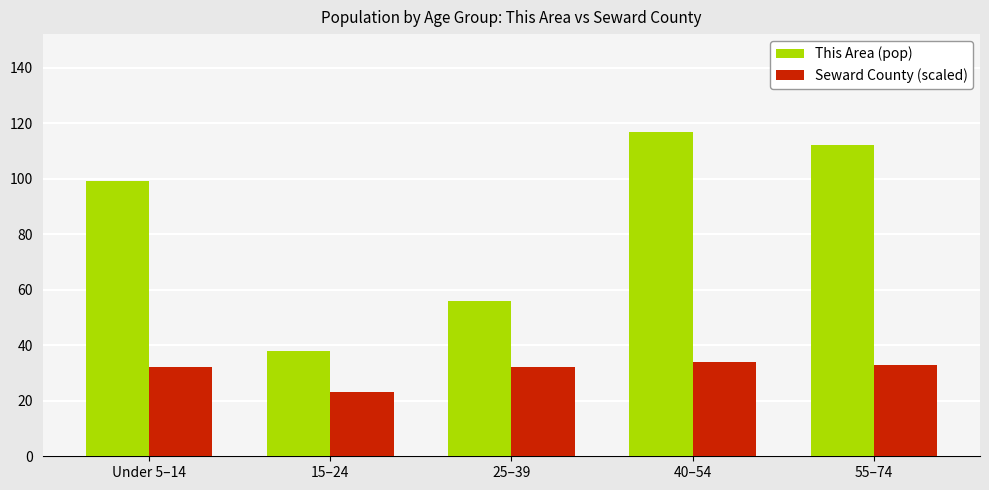

How many groups of bars are there?

5